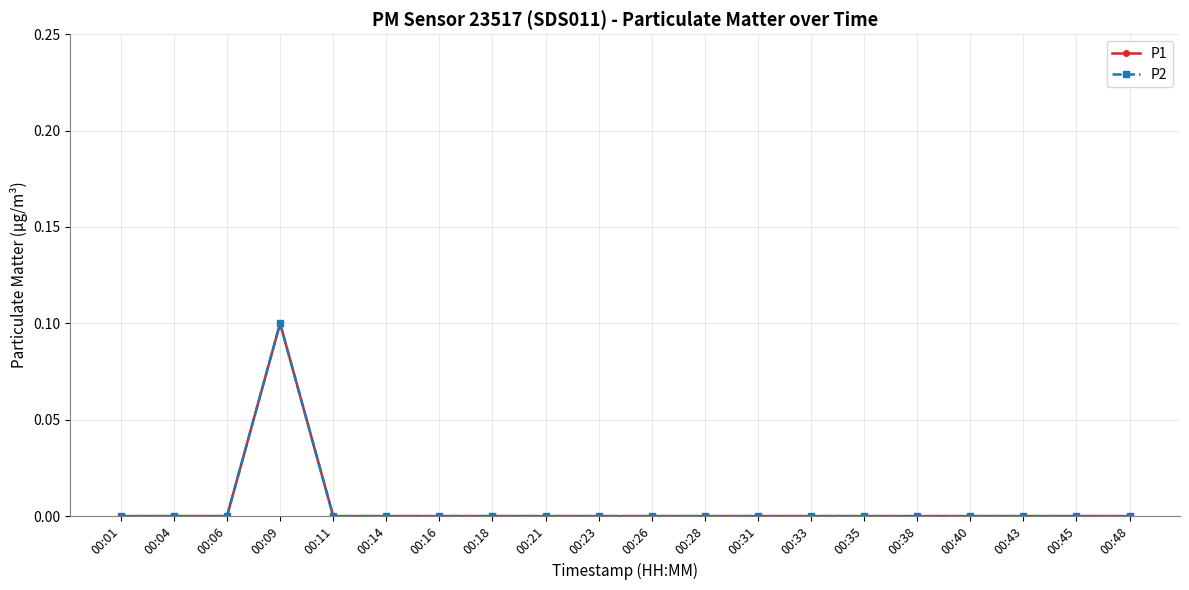

Rank the series by their maximum value, from lowest to highest.

P1, P2